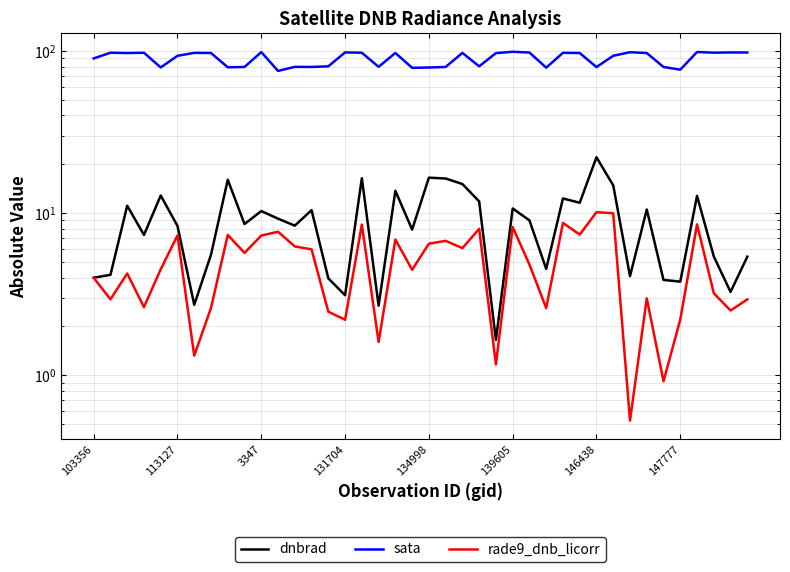

The rade9_dnb_licorr series shows 2.2 at 26. True or false?

False